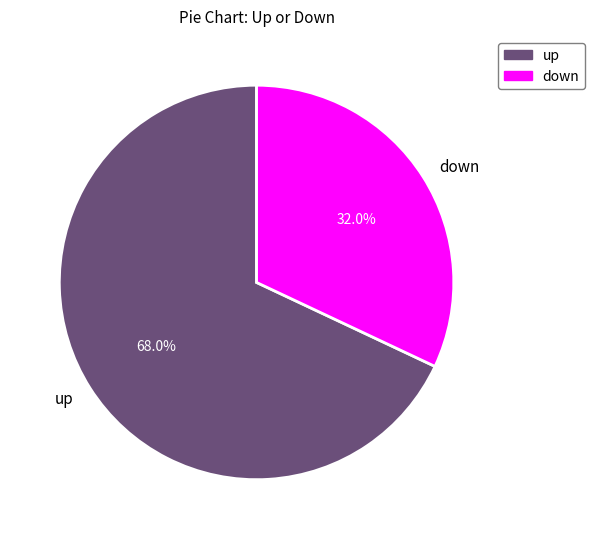

To the nearest percent, what is the difference between the down and up slice percentages?

36%